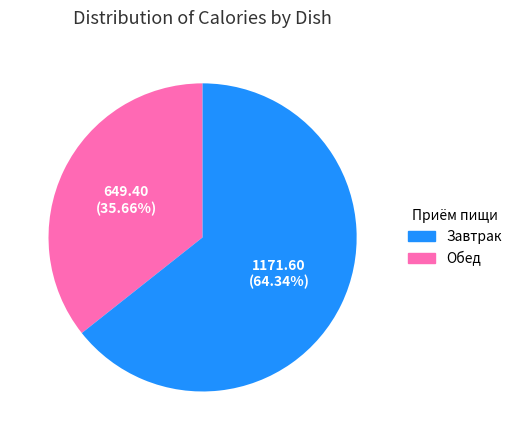

Is there a majority slice in this chart?

Yes